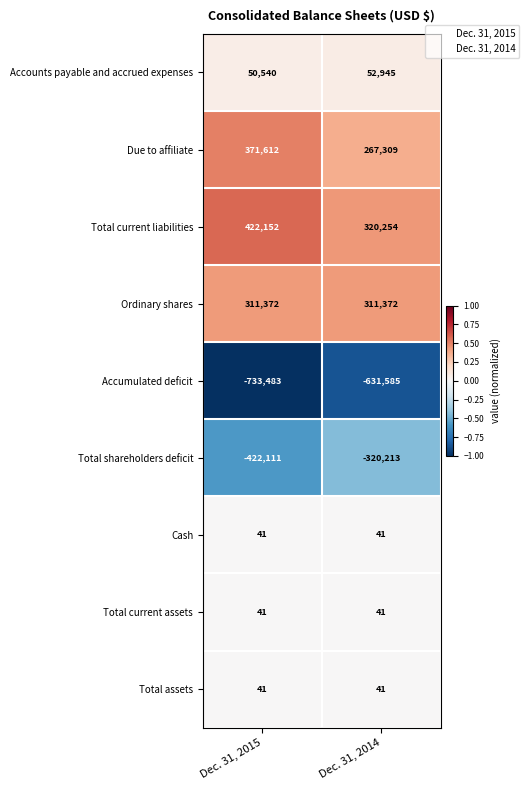

What is the smallest value displayed?

-733483